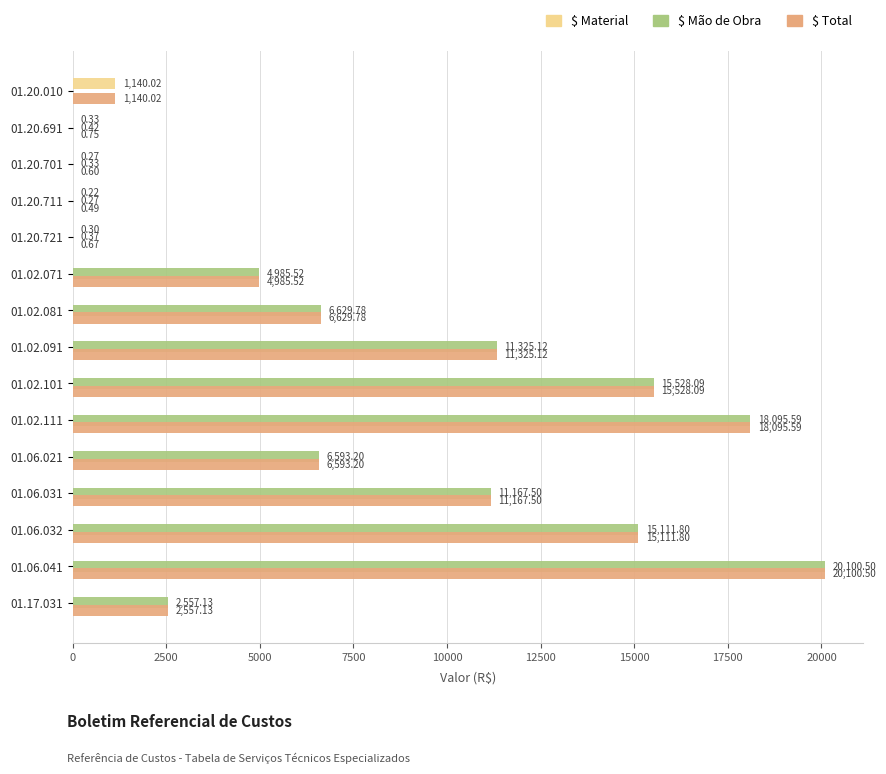

At which category is the sum across all series the highest?

01.06.041